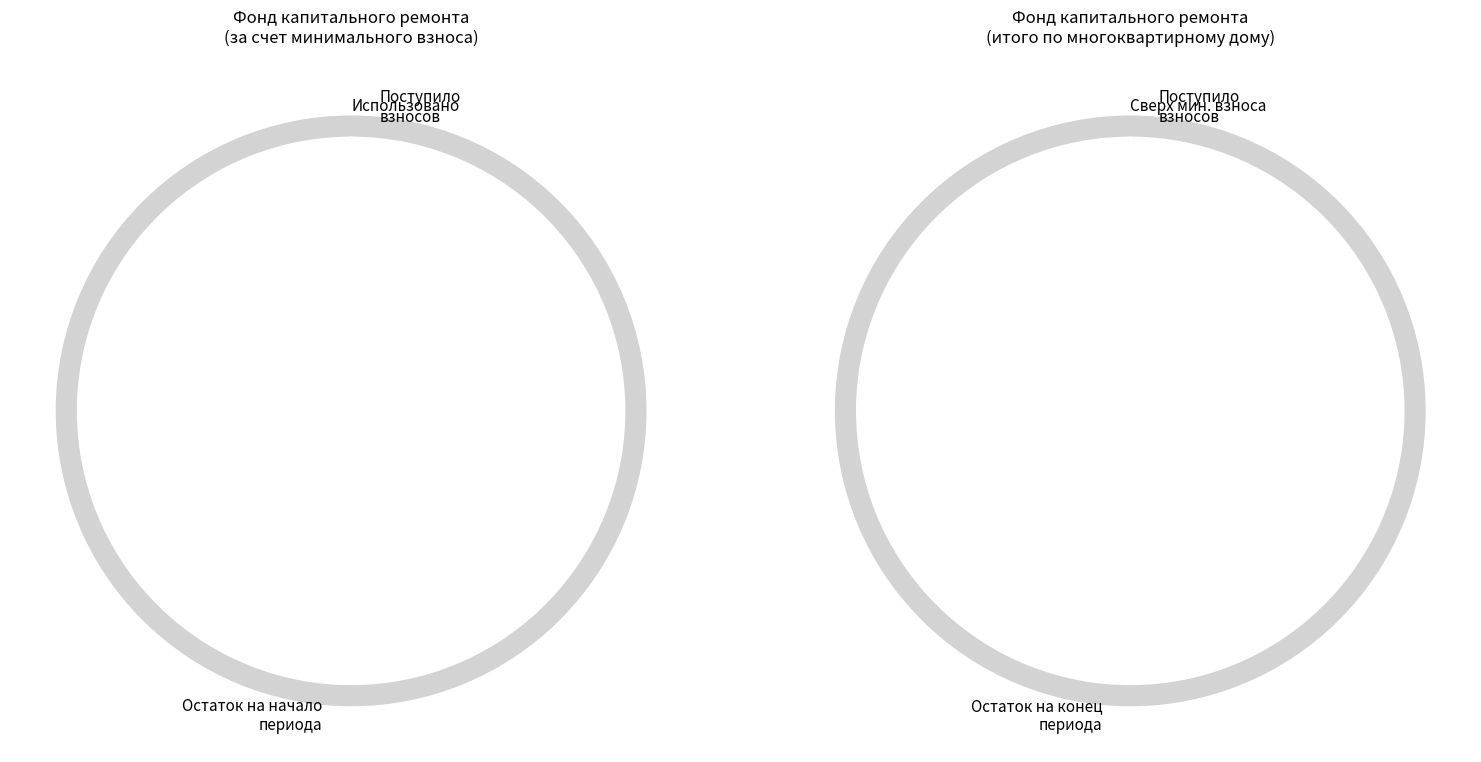

Is it true that Поступило взносов is 11% of the pie?

False